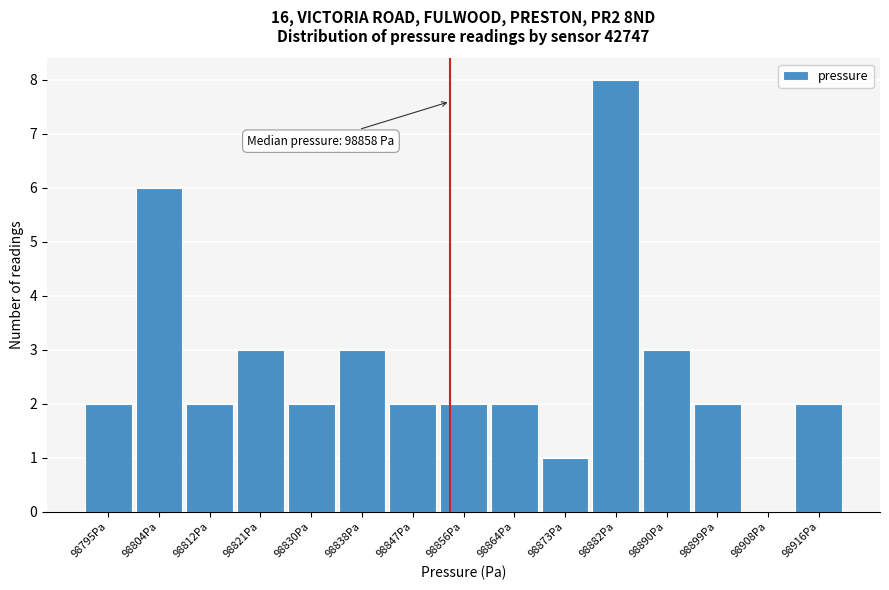

Reading left to right, list all the values displayed in this chart.

98795Pa=2	98804Pa=6	98812Pa=2	98821Pa=3	98830Pa=2	98838Pa=3	98847Pa=2	98856Pa=2	98864Pa=2	98873Pa=1	98882Pa=8	98890Pa=3	98899Pa=2	98908Pa=0	98916Pa=2